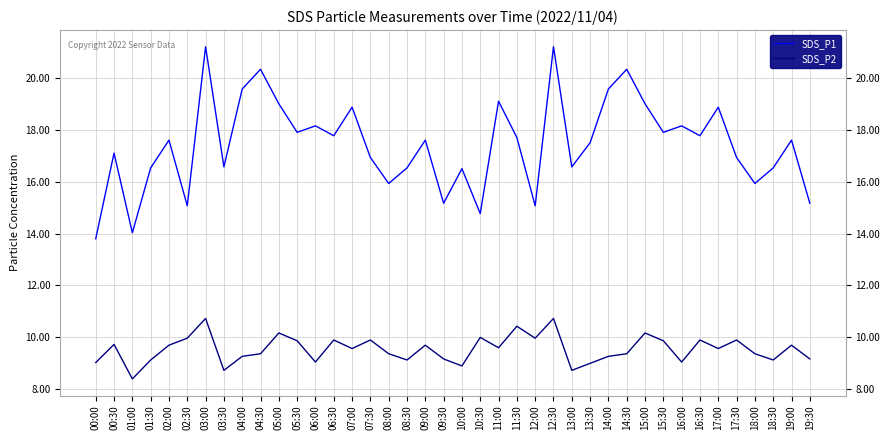

At 16:00, list the series in order from smallest to largest.

SDS_P2, SDS_P1